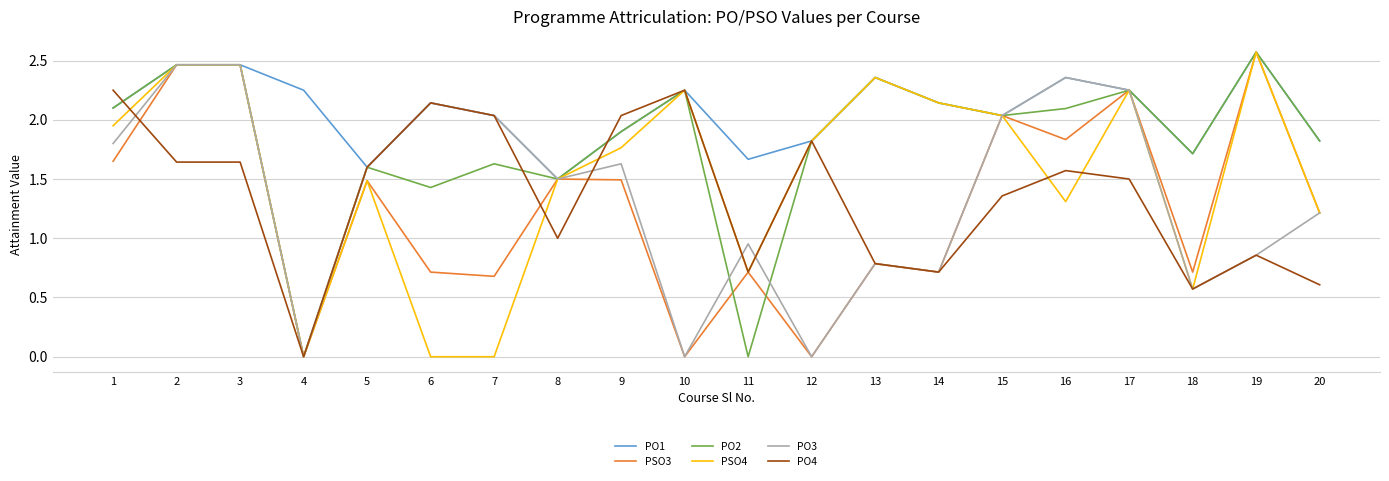

Between 11 and 12, which series saw the biggest shift?

PO2